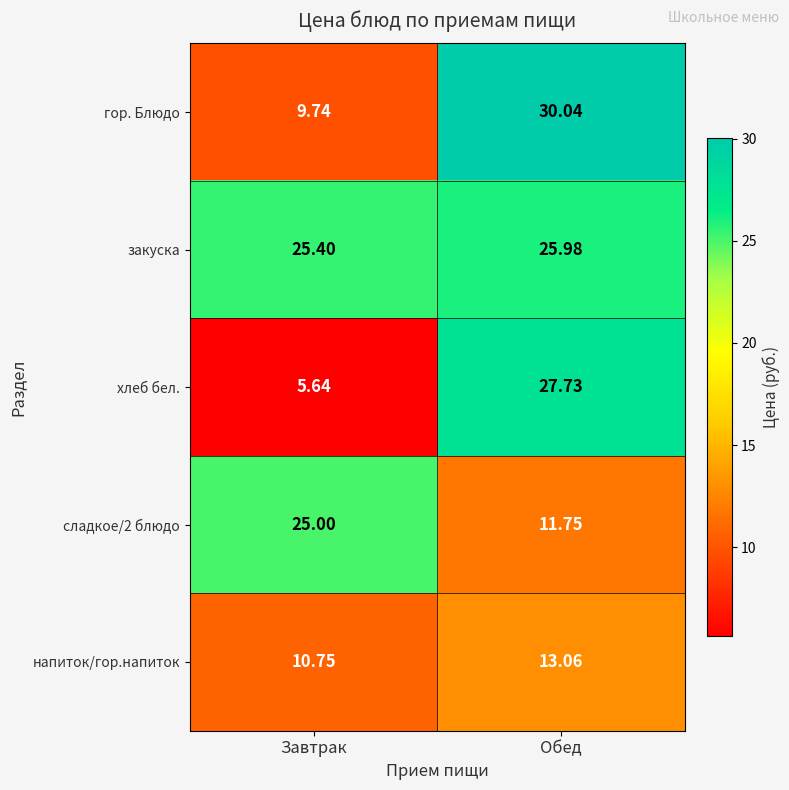

How many distinct data groups are displayed?

5